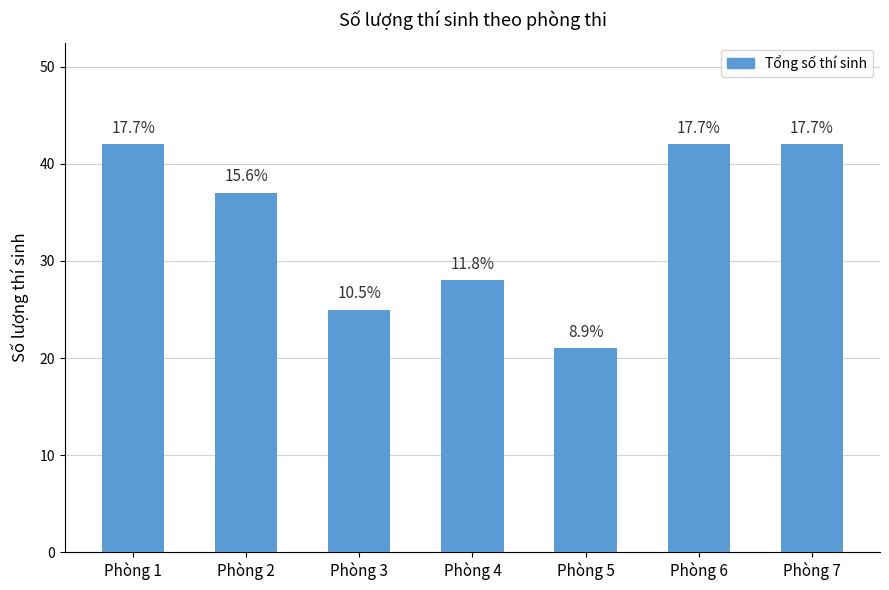

Reading left to right, list all the values displayed in this chart.

Phòng 1=42	Phòng 2=37	Phòng 3=25	Phòng 4=28	Phòng 5=21	Phòng 6=42	Phòng 7=42